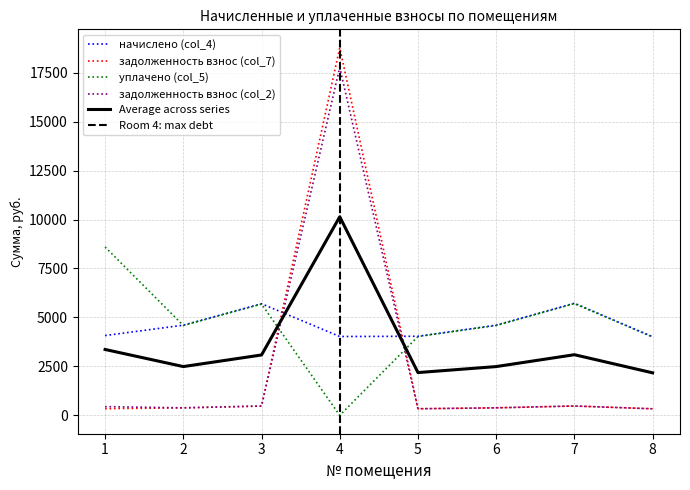

Between 1 and 4, which series saw the biggest shift?

задолженность взнос (col_7)